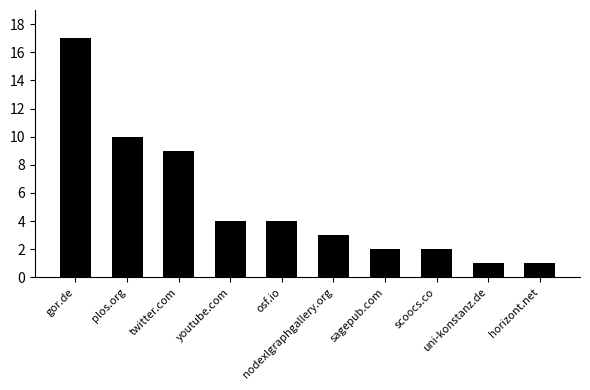

What position from the left is sagepub.com?

7